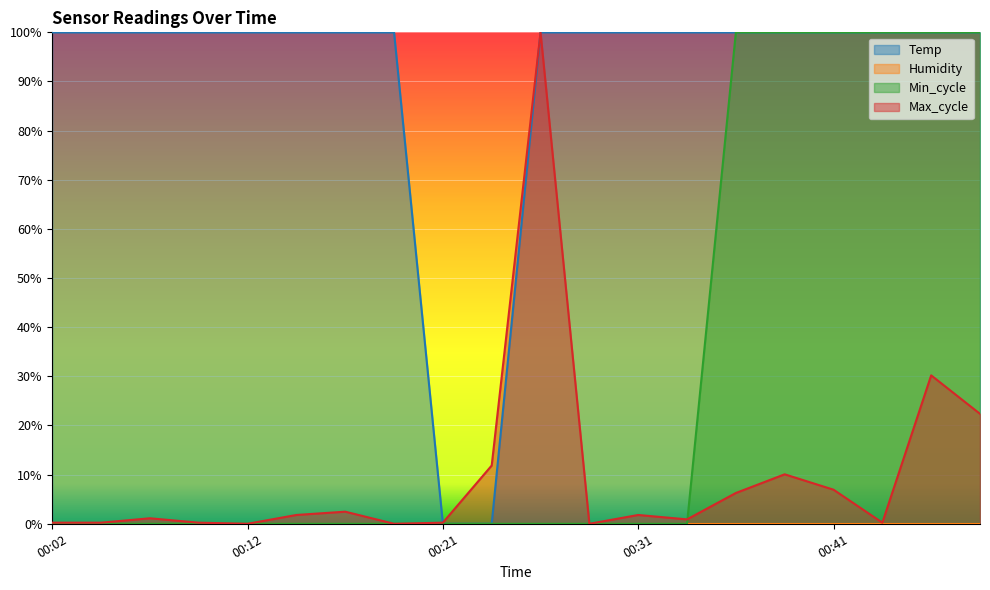

True or false: Temp has a value of 100.0 at 00:12.

True